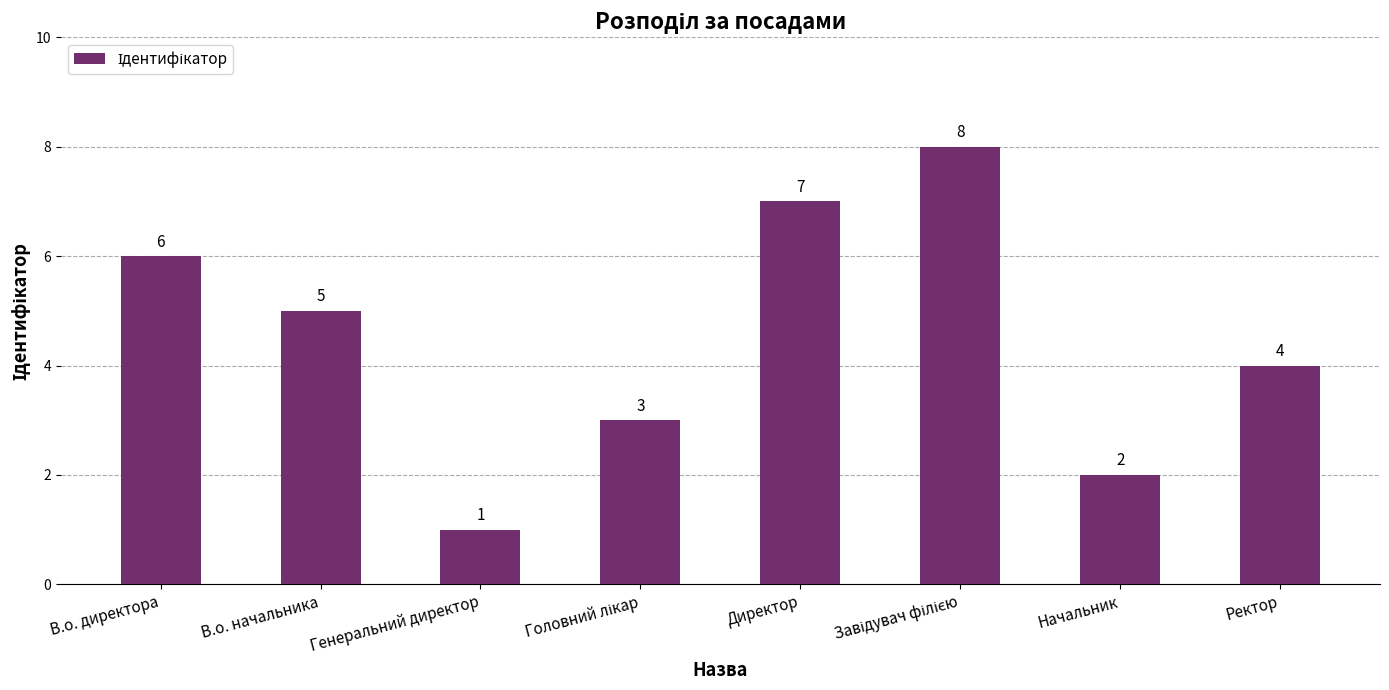

What position from the left is Начальник?

7